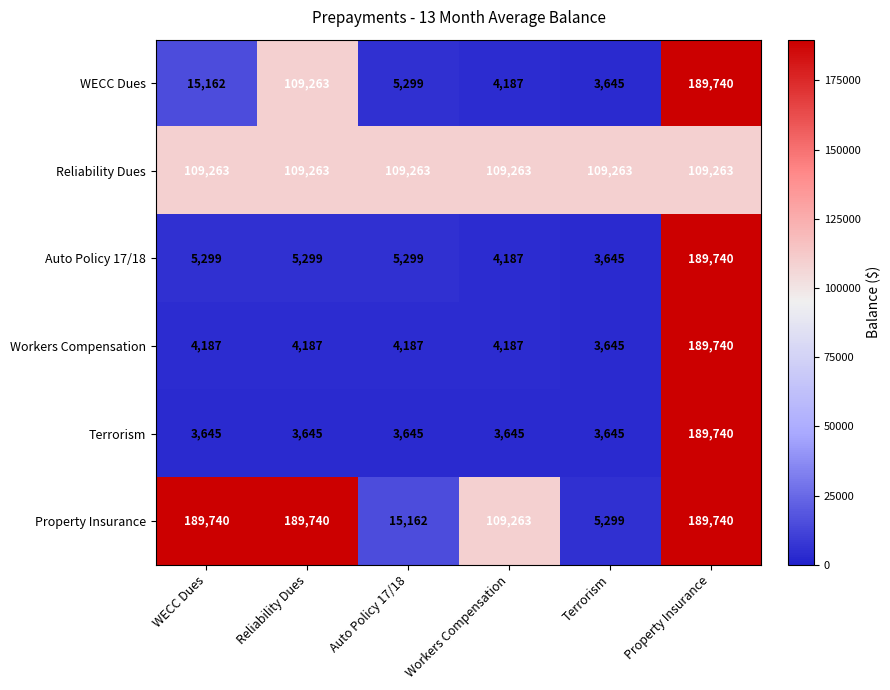

True or false: WECC Dues has a value of 6942 at Workers Compensation.

False